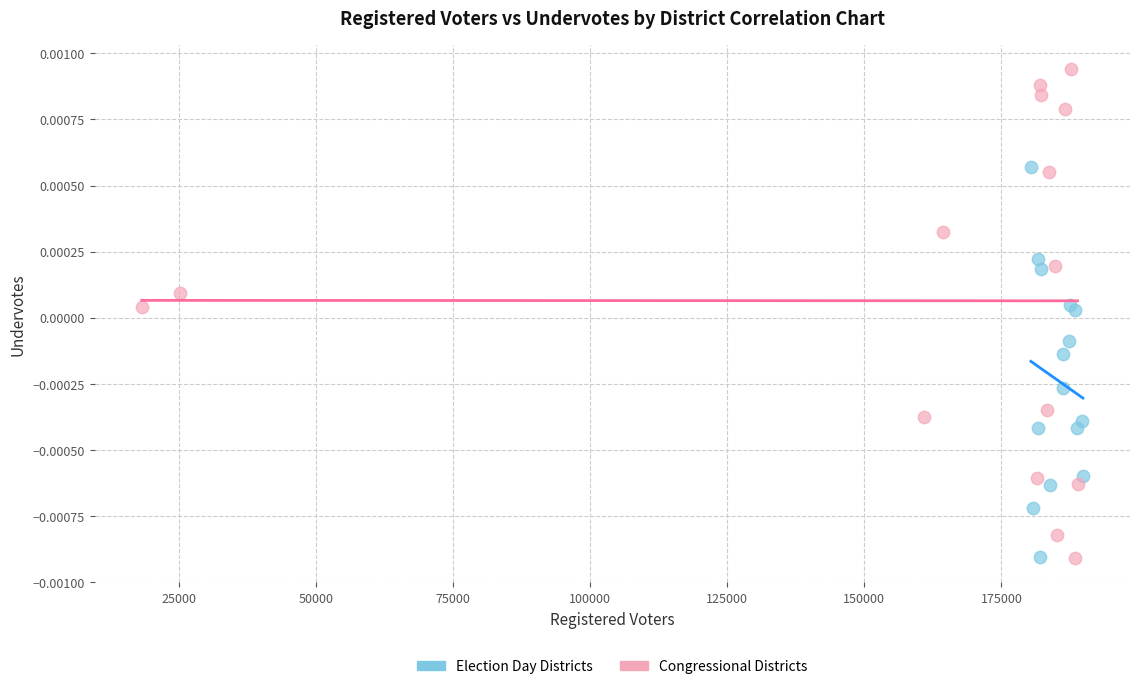

Which series has the largest Y range (max minus min)?

Congressional Districts